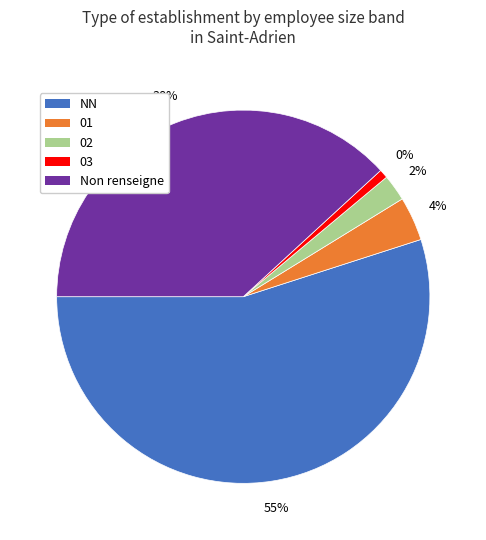

Is there any slice that represents more than half of the pie?

Yes